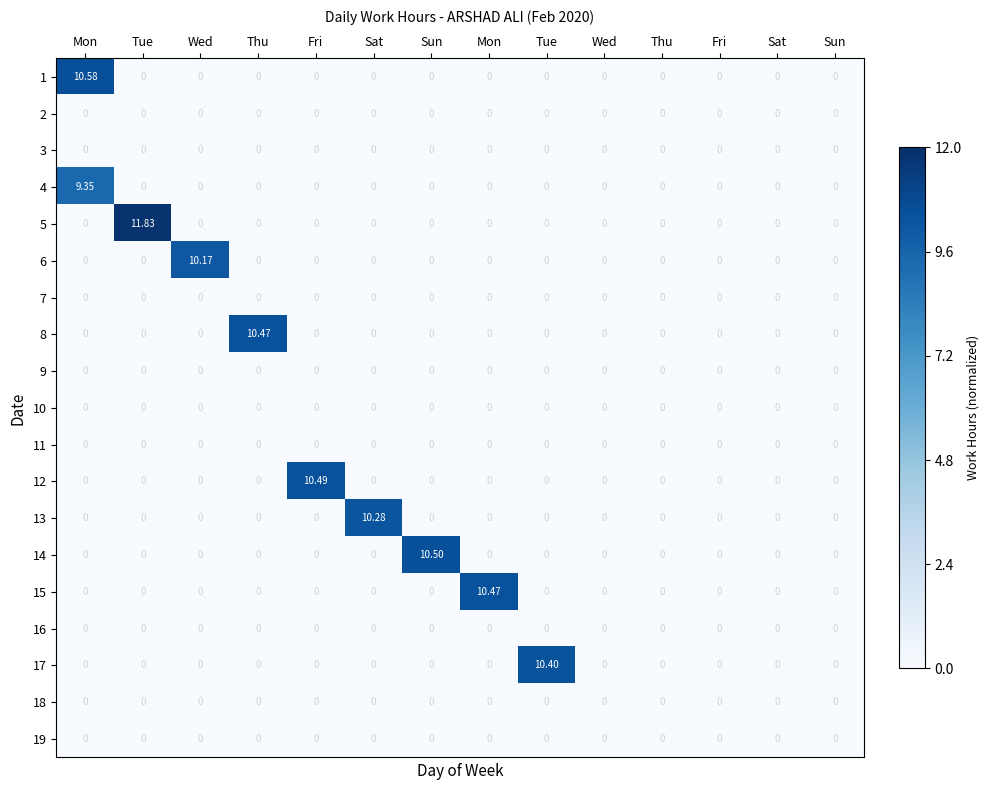

Which has a higher value, Tue or Wed?

Tue